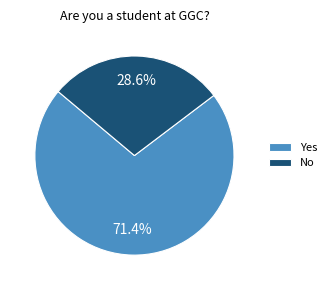

Is the sum of Yes and No greater than half?

Yes